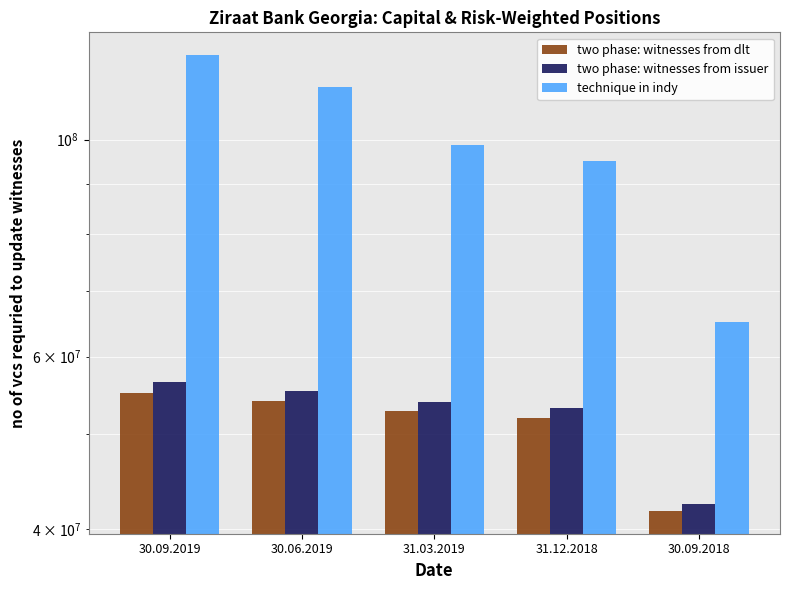

Between 30.09.2019 and 31.12.2018, which is larger?

30.09.2019